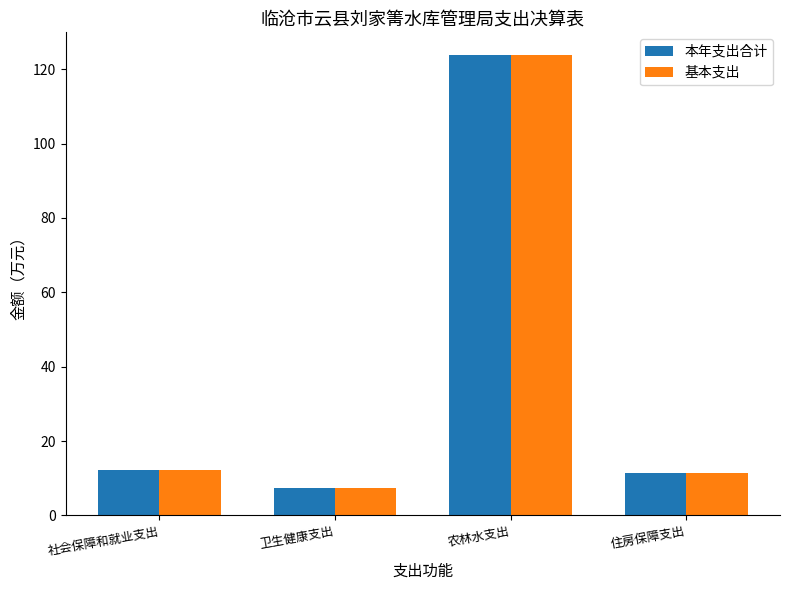

True or false: 基本支出 has a value of 11.4 at 住房保障支出.

True